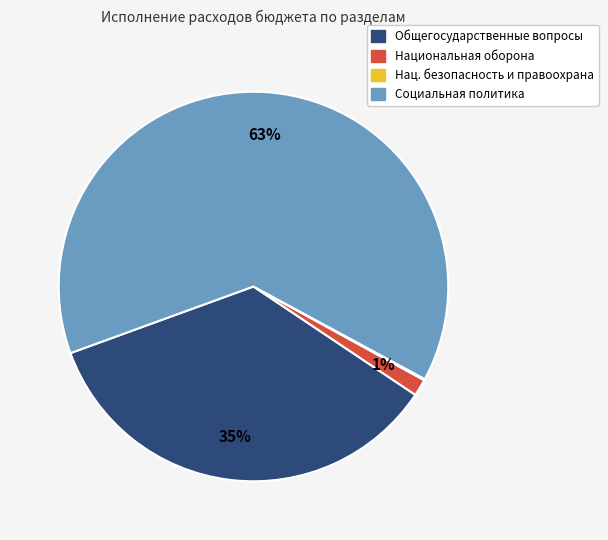

To the nearest percent, what is the average slice percentage?

25%